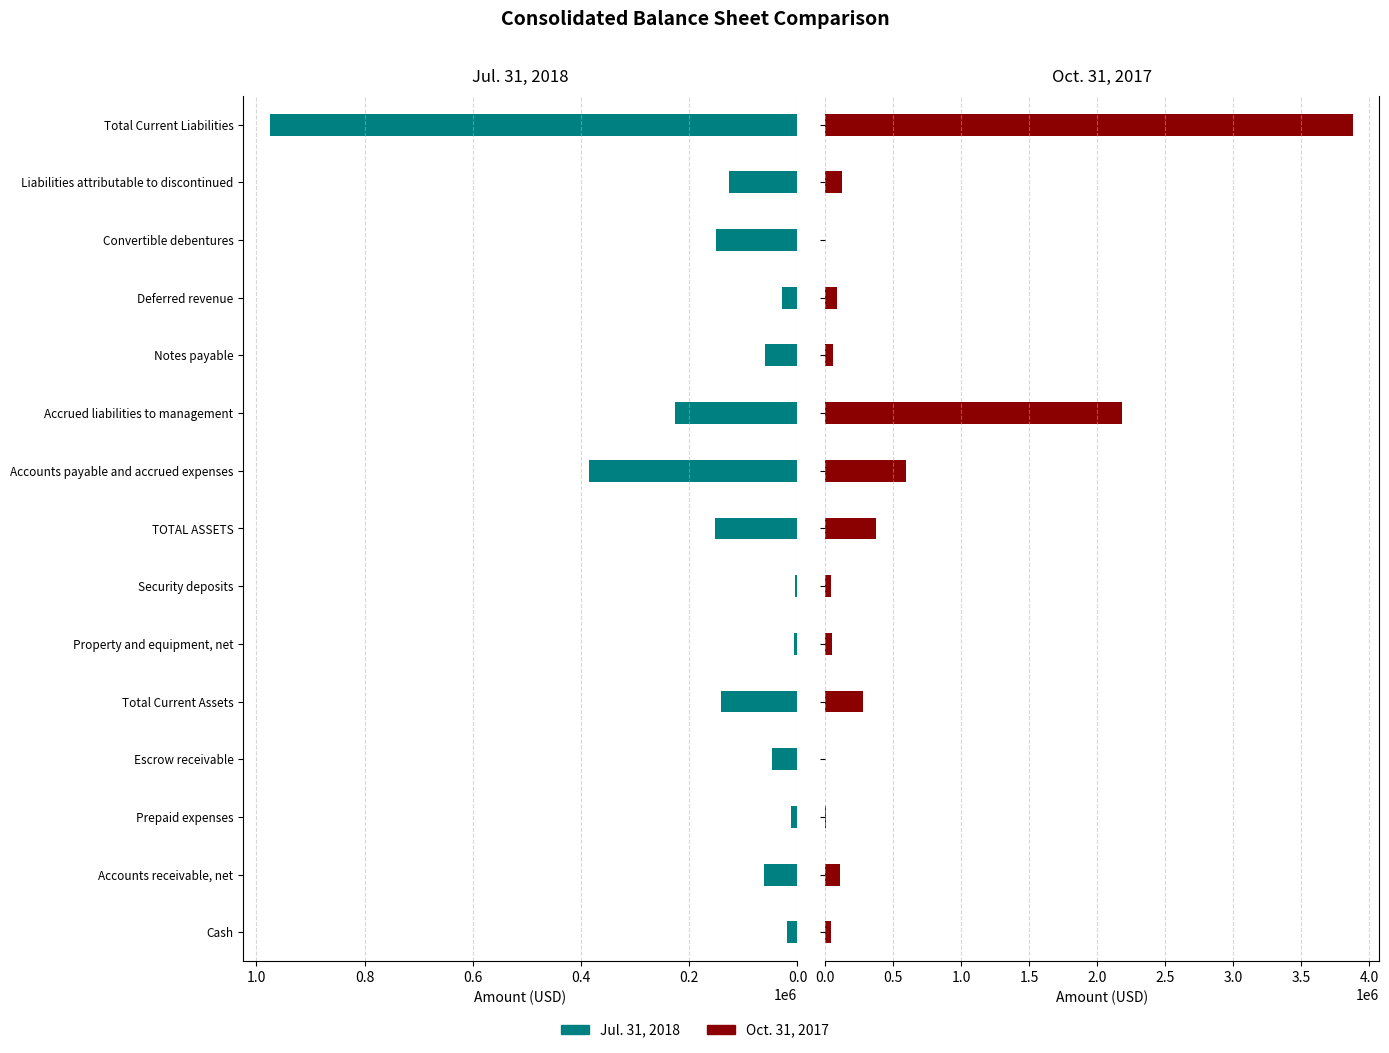

How many data points in Jul. 31, 2018 are less than 62266?

7